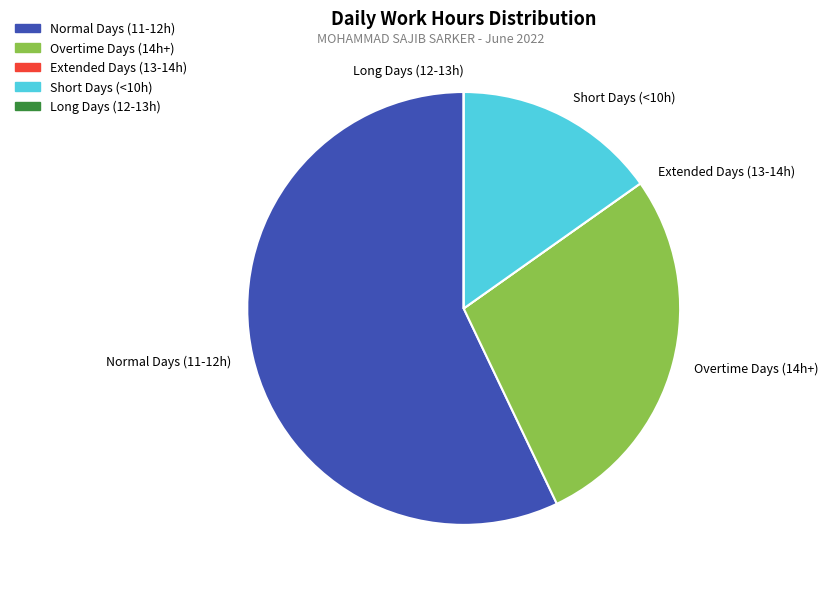

Is it true that Normal Days (11-12h) is 67% of the pie?

False